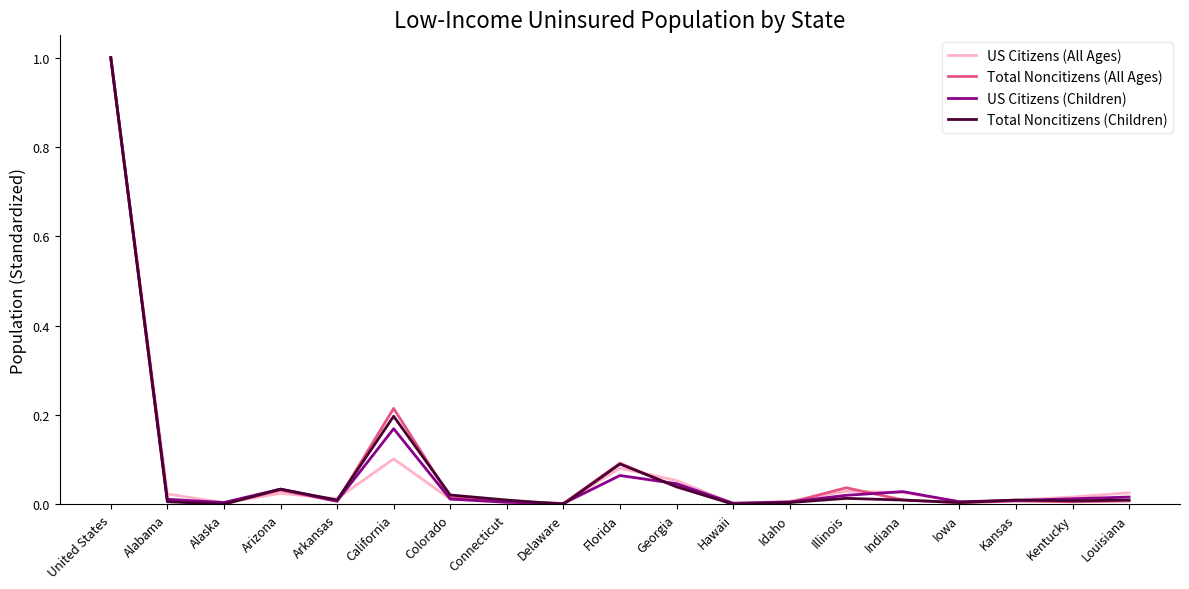

At which category is the sum across all series the highest?

United States